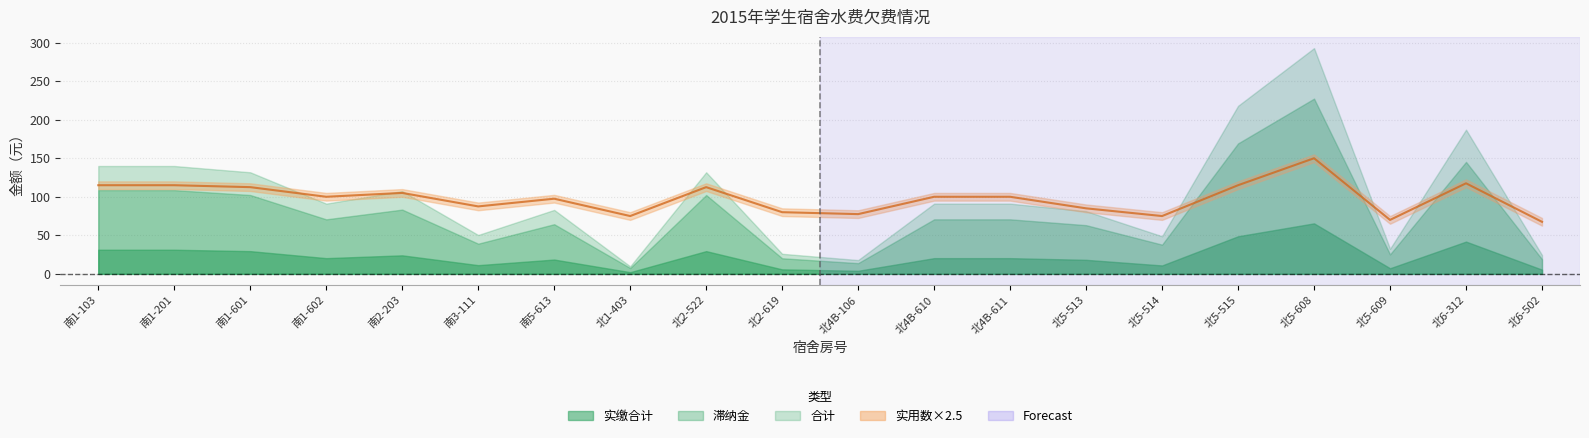

Count the number of categories in the chart.

20